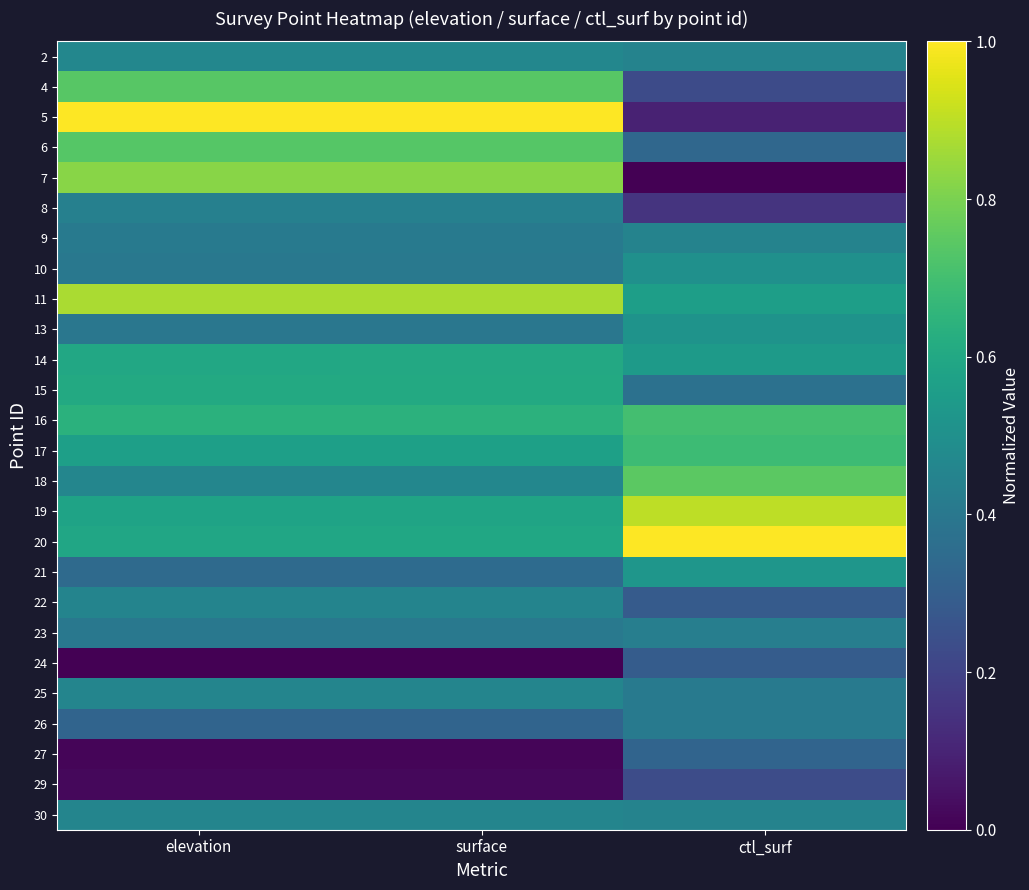

How many categories are shown in the chart?

3